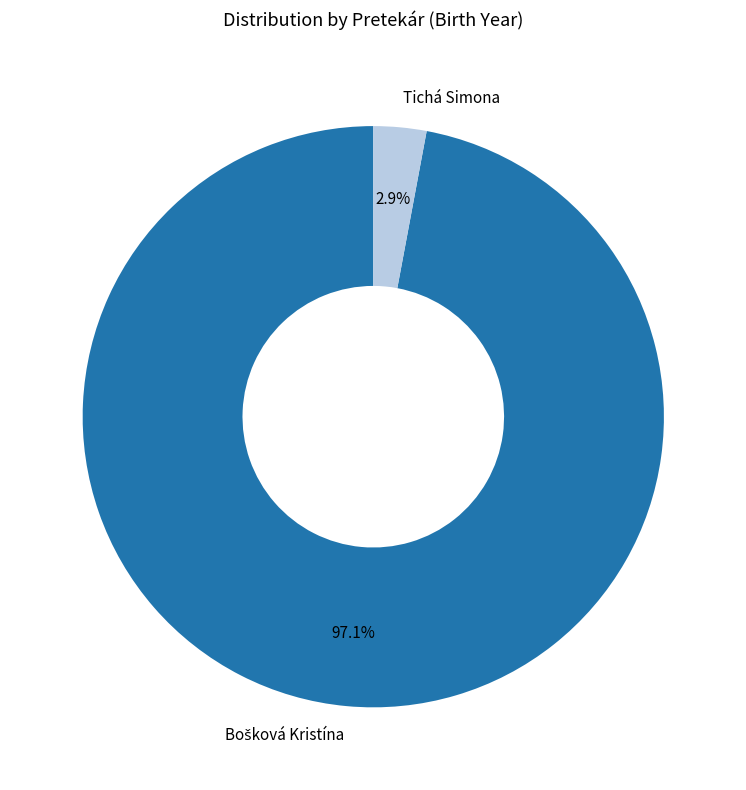

What is the smallest slice in the pie chart?

Tichá Simona